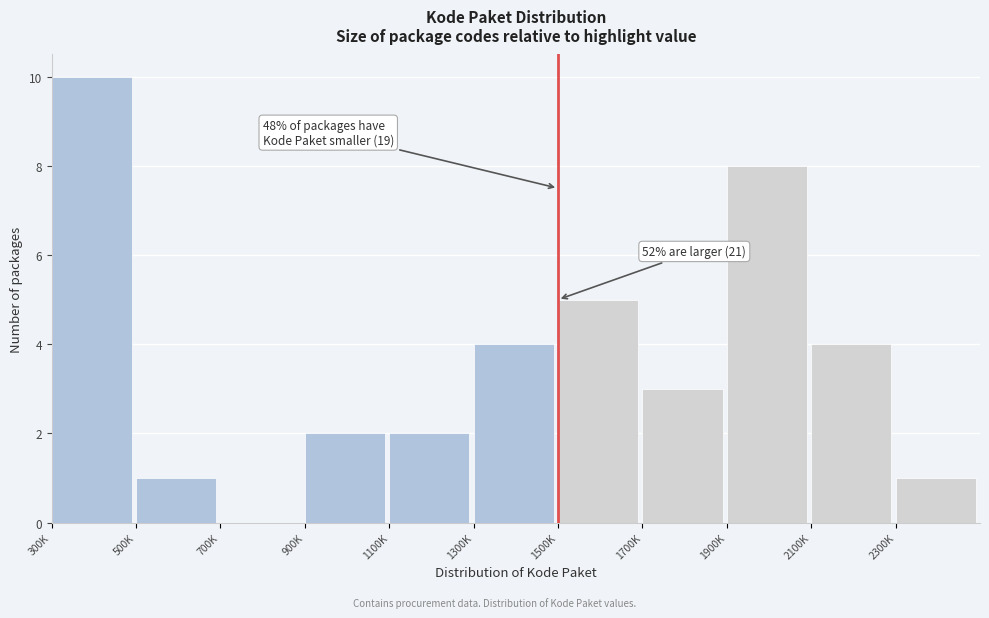

Reading left to right, list all the values displayed in this chart.

300K=10	500K=1	700K=0	900K=2	1100K=2	1300K=4	1500K=5	1700K=3	1900K=8	2100K=4	2300K=1